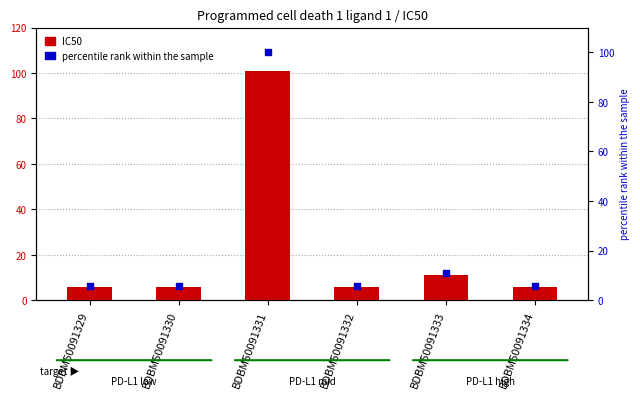

What is the total value across all series at BDBM50091331?

201.0